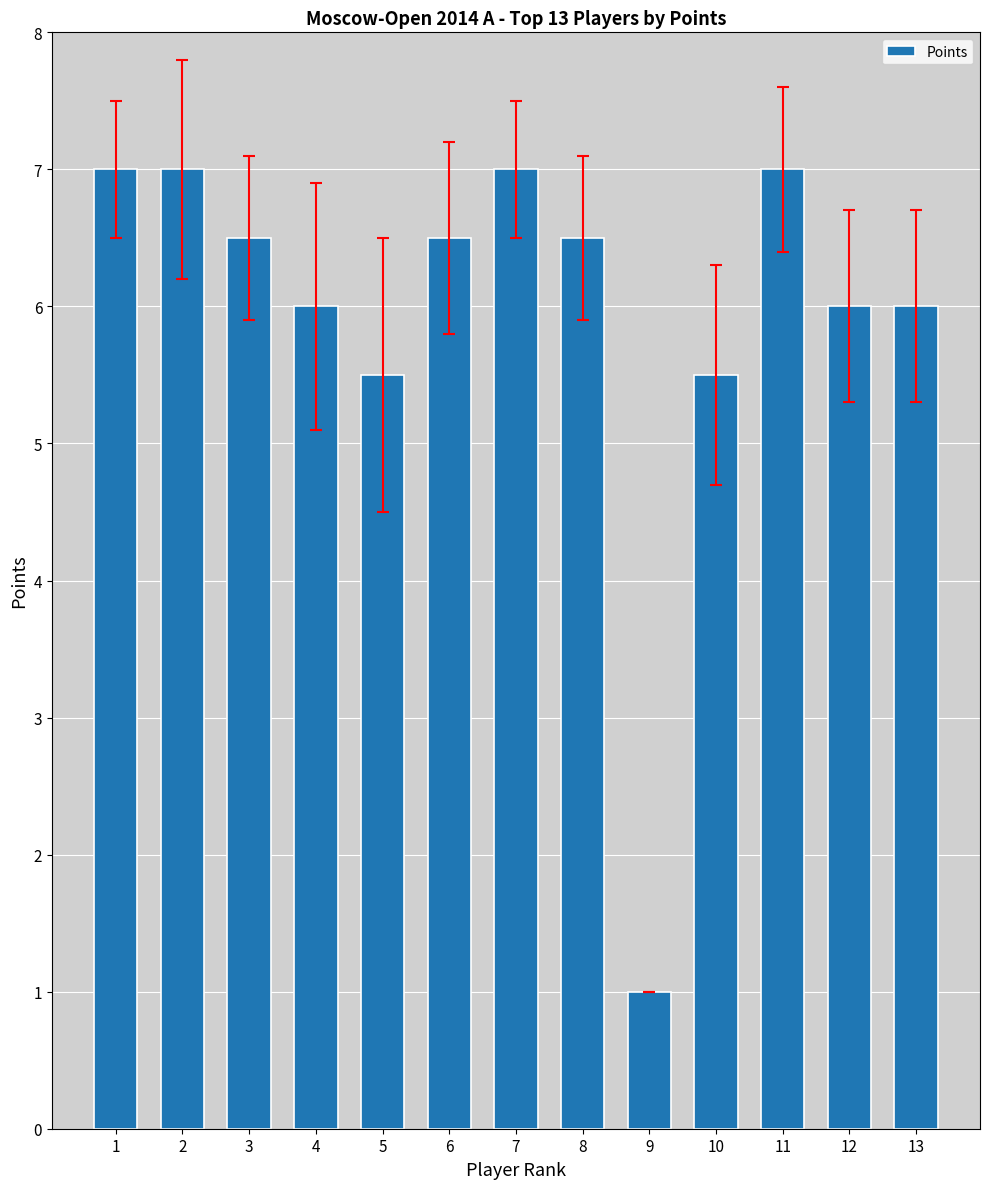

Reading right to left, transcribe all the data shown in this chart.

6.0	6.0	7.0	5.5	1.0	6.5	7.0	6.5	5.5	6.0	6.5	7.0	7.0